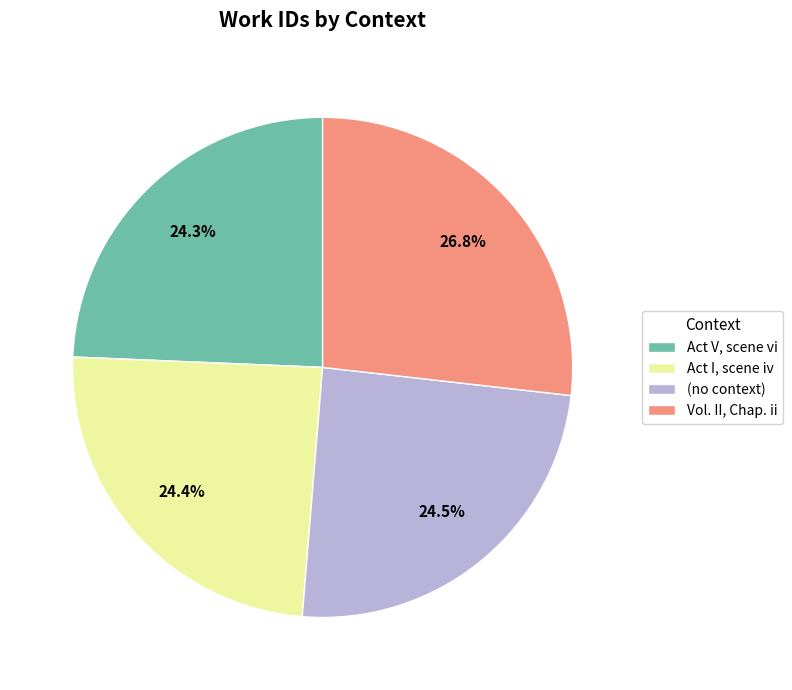

Between Vol. II, Chap. ii and (no context), which is larger?

Vol. II, Chap. ii